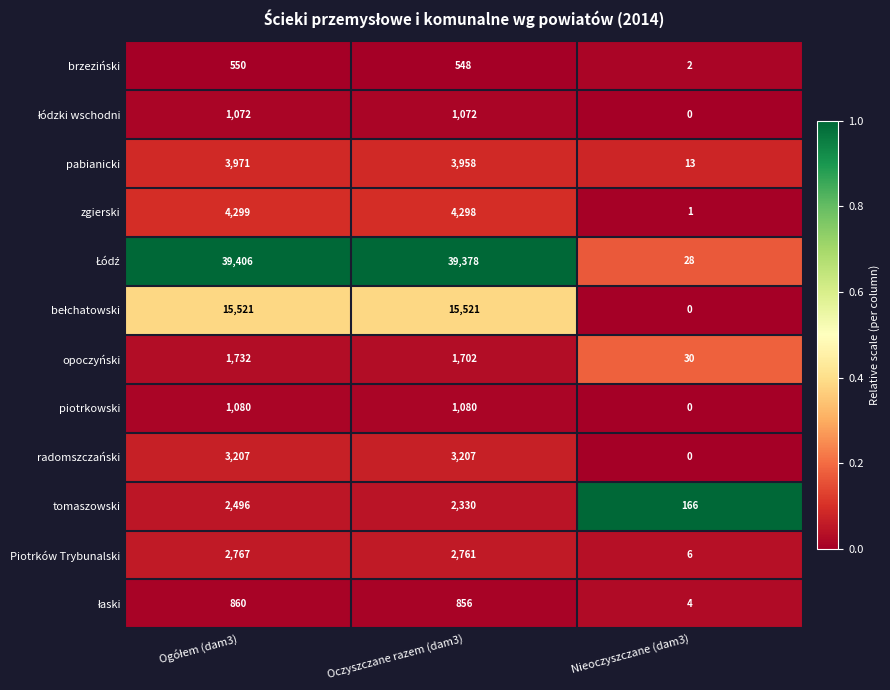

What is the total value across all series at Oczyszczane razem (dam3)?

76711